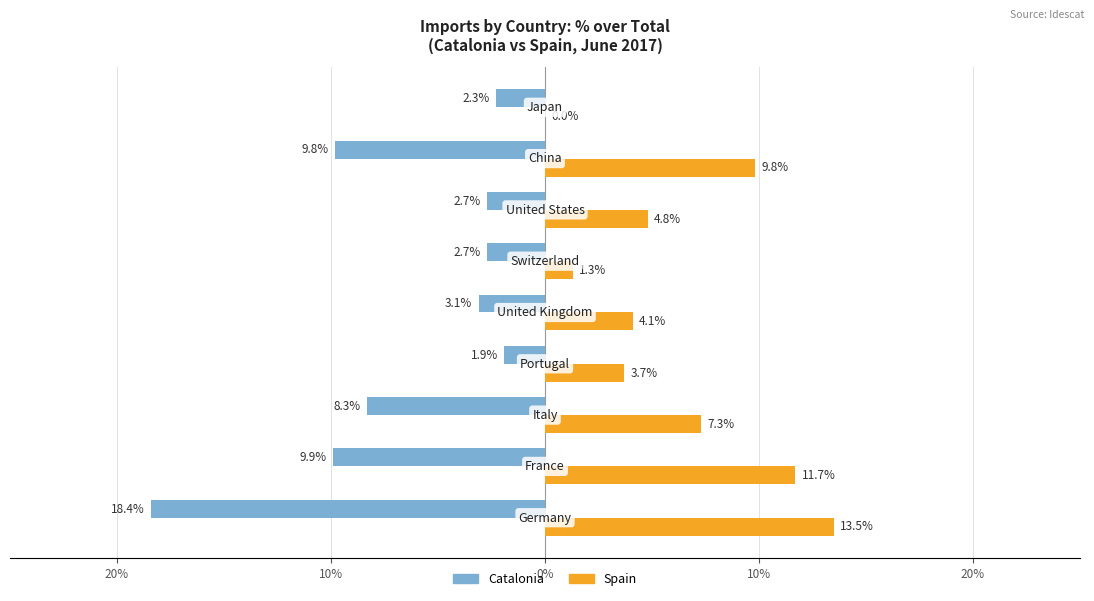

What are all the series names shown in the legend?

Catalonia, Spain